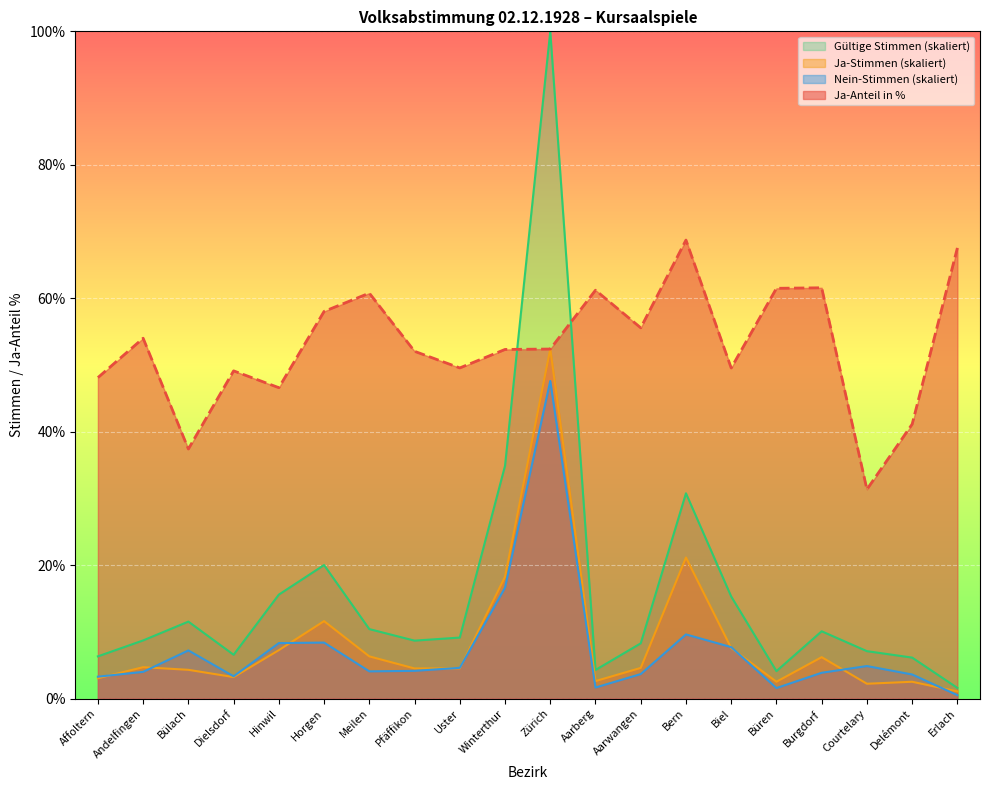

Reading left to right, transcribe all the data shown in this chart.

Ja-Anteil in %: Affoltern=48.1	Andelfingen=54.0	Bülach=37.4	Dielsdorf=49.1	Hinwil=46.6	Horgen=58.0	Meilen=60.8	Pfäffikon=52.0	Uster=49.6	Winterthur=52.3	Zürich=52.4	Aarberg=61.2	Aarwangen=55.6	Bern=68.7	Biel=49.5	Büren=61.5	Burgdorf=61.6	Courtelary=31.4	Delémont=41.1	Erlach=67.5
Ja-Stimmen: Affoltern=3.0	Andelfingen=4.7	Bülach=4.3	Dielsdorf=3.2	Hinwil=7.3	Horgen=11.6	Meilen=6.3	Pfäffikon=4.5	Uster=4.5	Winterthur=18.3	Zürich=52.4	Aarberg=2.6	Aarwangen=4.6	Bern=21.1	Biel=7.6	Büren=2.5	Burgdorf=6.2	Courtelary=2.2	Delémont=2.5	Erlach=1.1
Nein-Stimmen: Affoltern=3.3	Andelfingen=4.0	Bülach=7.2	Dielsdorf=3.3	Hinwil=8.3	Horgen=8.4	Meilen=4.1	Pfäffikon=4.2	Uster=4.6	Winterthur=16.6	Zürich=47.6	Aarberg=1.7	Aarwangen=3.7	Bern=9.6	Biel=7.7	Büren=1.6	Burgdorf=3.9	Courtelary=4.9	Delémont=3.6	Erlach=0.5
Gültige Stimmen: Affoltern=6.3	Andelfingen=8.7	Bülach=11.5	Dielsdorf=6.6	Hinwil=15.6	Horgen=20.0	Meilen=10.4	Pfäffikon=8.7	Uster=9.2	Winterthur=34.9	Zürich=100.0	Aarberg=4.3	Aarwangen=8.3	Bern=30.8	Biel=15.3	Büren=4.1	Burgdorf=10.1	Courtelary=7.1	Delémont=6.2	Erlach=1.6